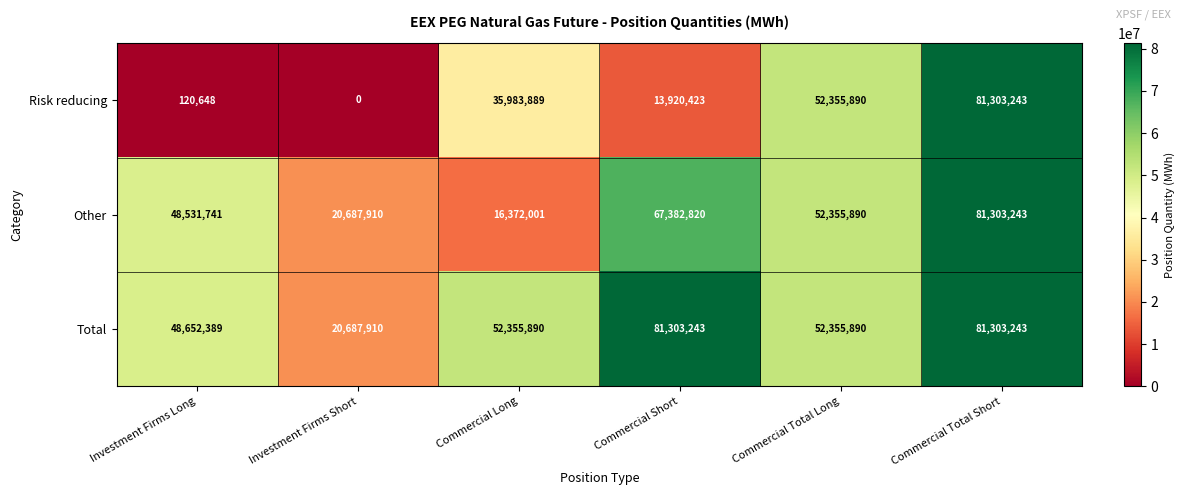

What is the maximum value shown in the chart?

81303243